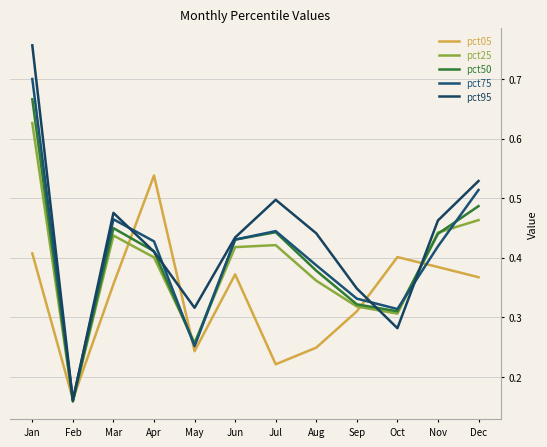

True or false: pct95 and pct75 intersect in this chart.

True